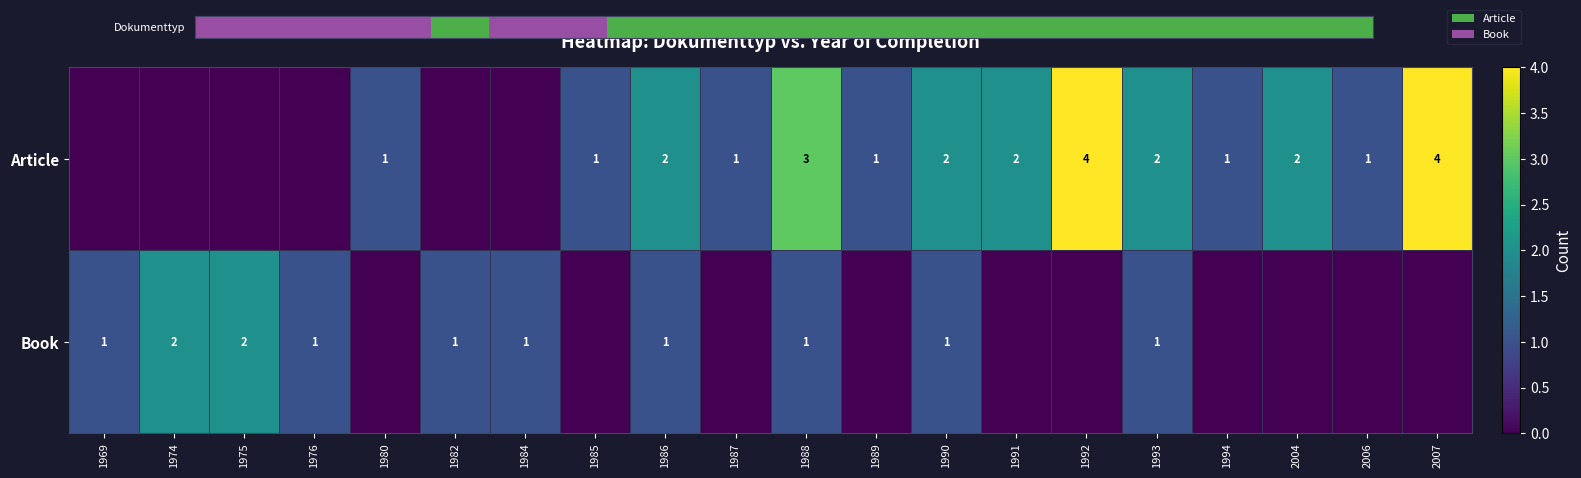

What is the sum of the Article values at 1991 and 1980?

3